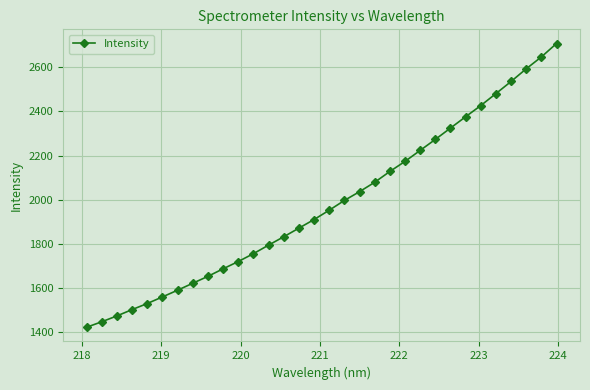

What is the sum of all values?

63314.2